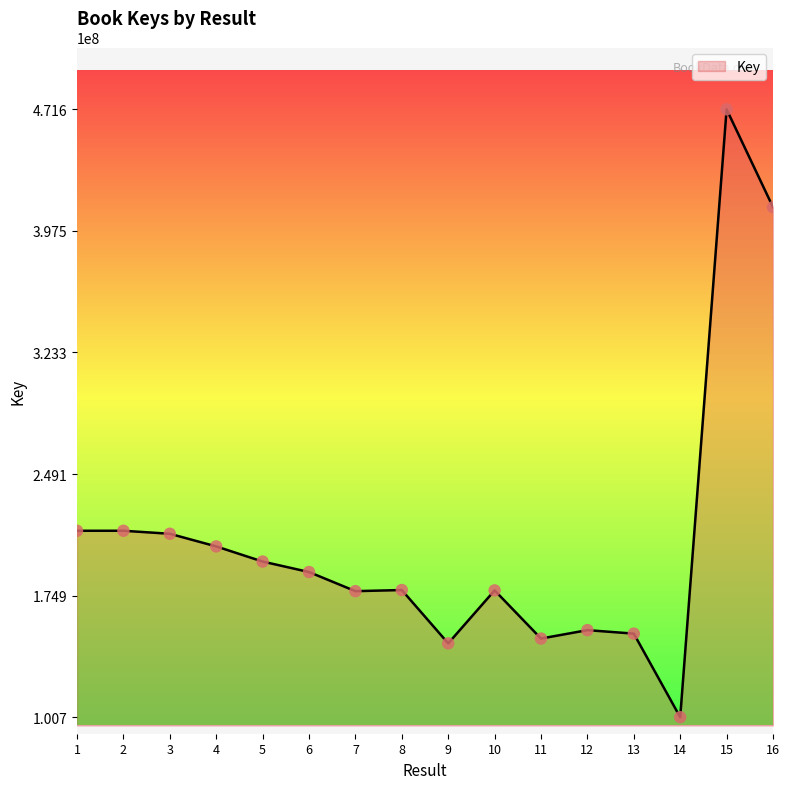

Which has a higher value, 15 or 6?

15